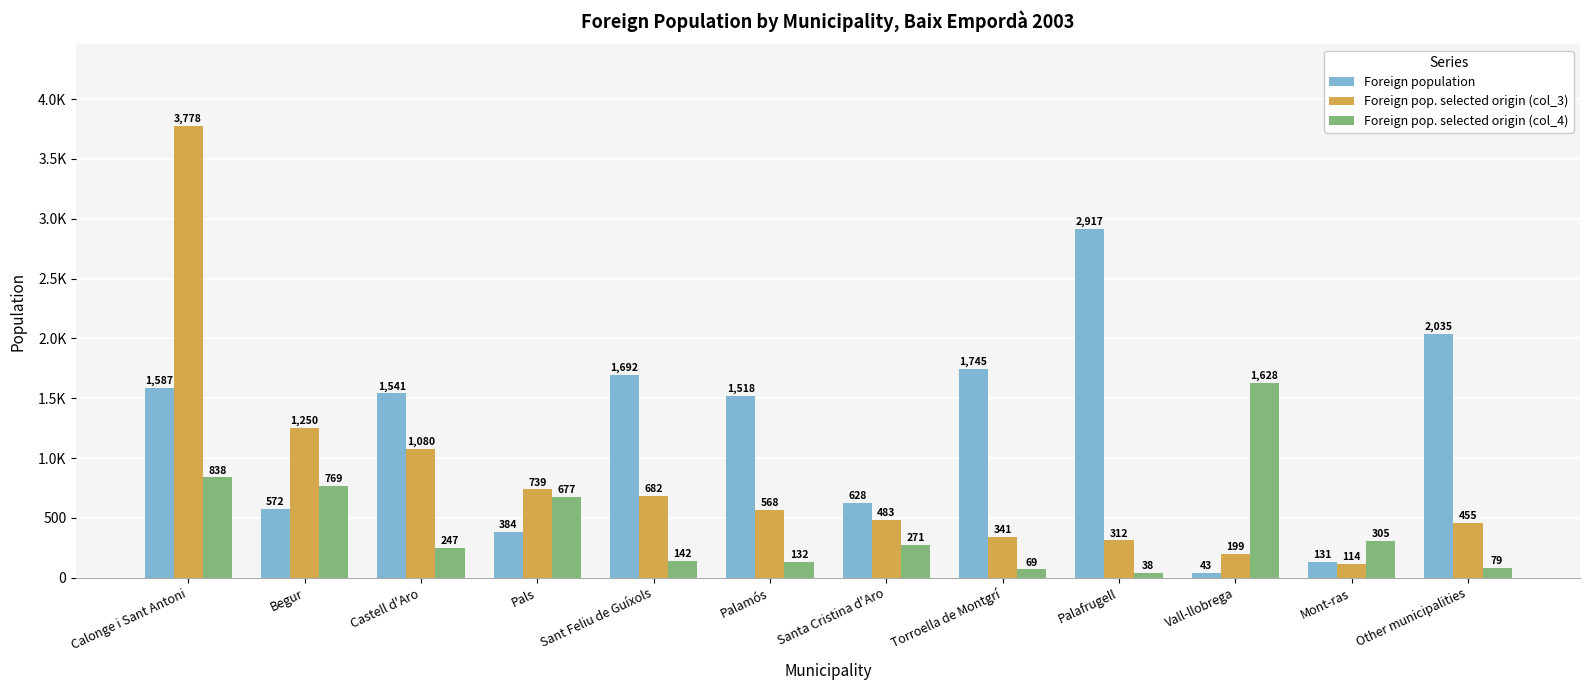

Does the chart contain stacked bars?

No